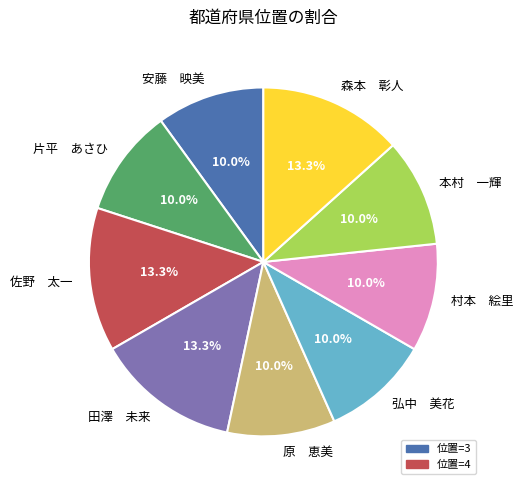

What is the ratio of the value at 佐野 太一 to the value at 原 恵美?

1.3